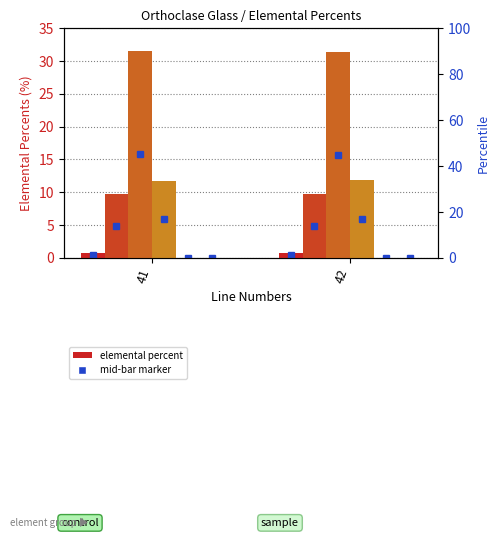

What is the total value across all series at 42?

53.8